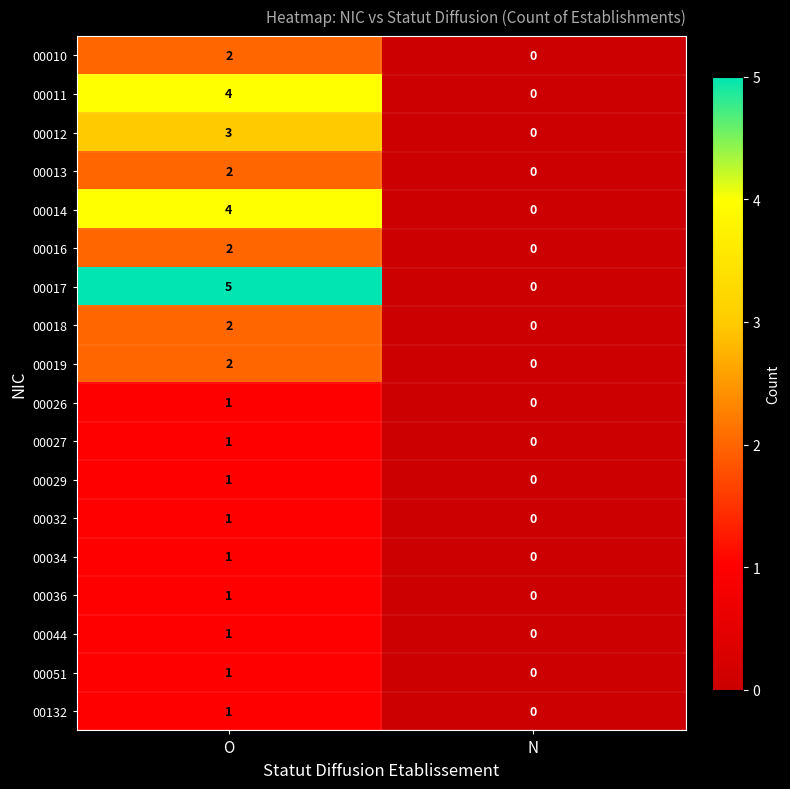

Which series has the largest total across all categories?

00017